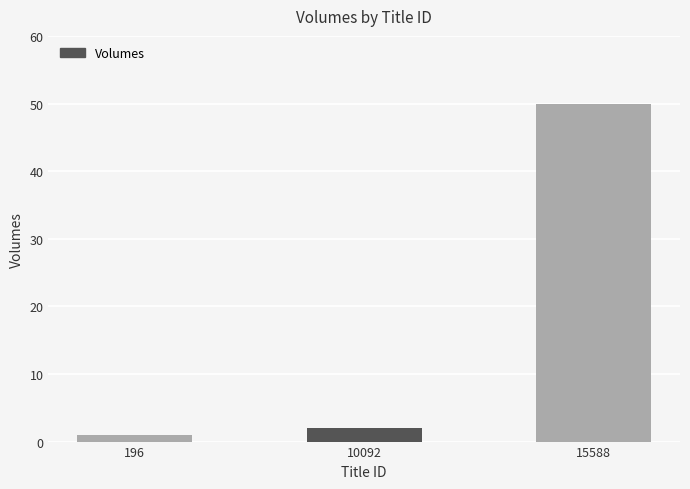

List the labels in order of value, largest first.

15588, 10092, 196